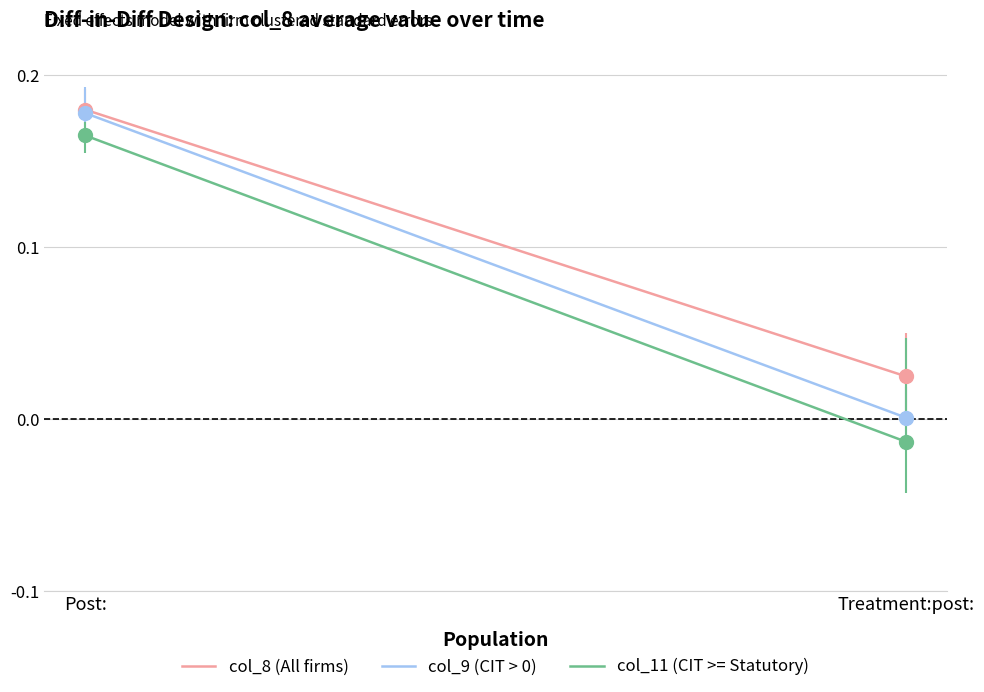

At which label is col_9 (CIT > 0) closest to 0?

Treatment:post: